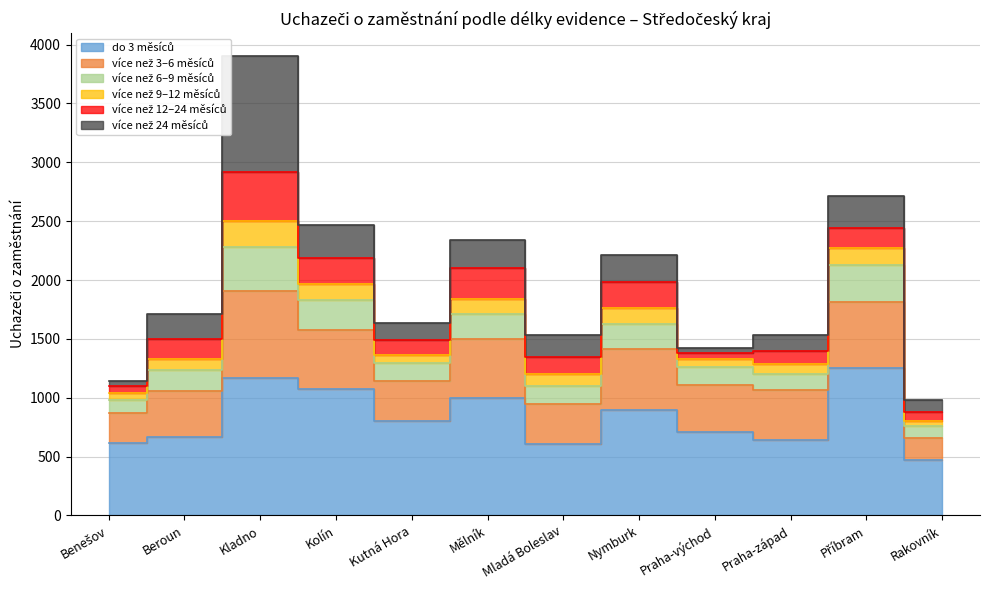

What position from the left is Kladno?

3